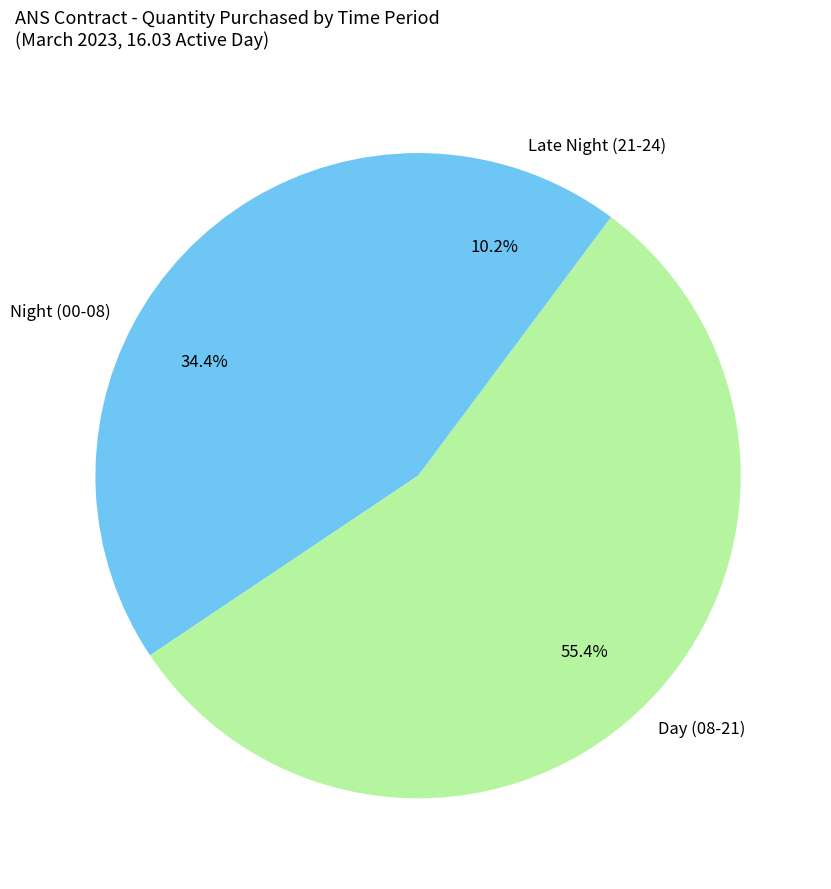

Does any single category account for the majority?

Yes